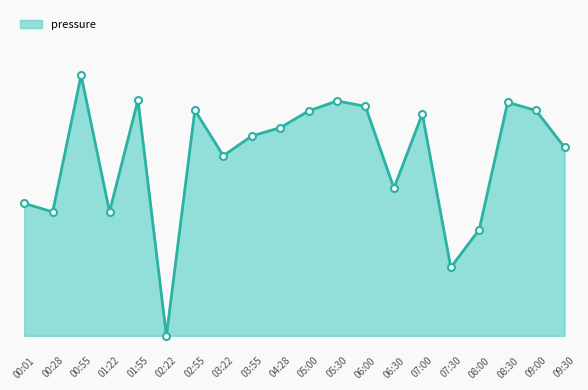

Rank the categories by value from lowest to highest.

02:22, 07:30, 08:00, 00:28, 01:22, 00:01, 06:30, 03:22, 09:30, 03:55, 04:28, 07:00, 05:00, 09:00, 02:55, 06:00, 08:30, 05:30, 01:55, 00:55